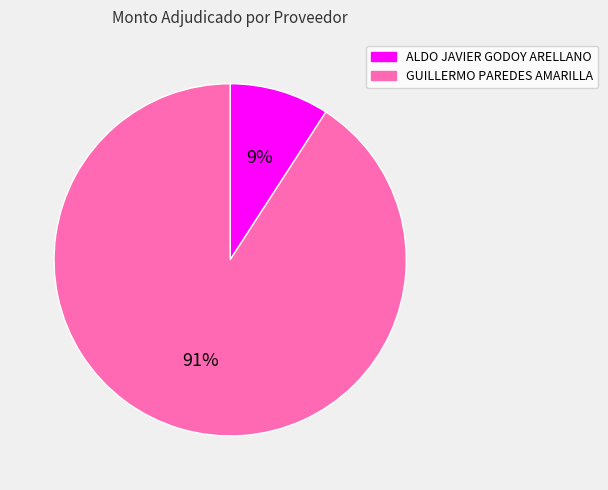

Is the sum of GUILLERMO PAREDES AMARILLA and ALDO JAVIER GODOY ARELLANO greater than half?

Yes